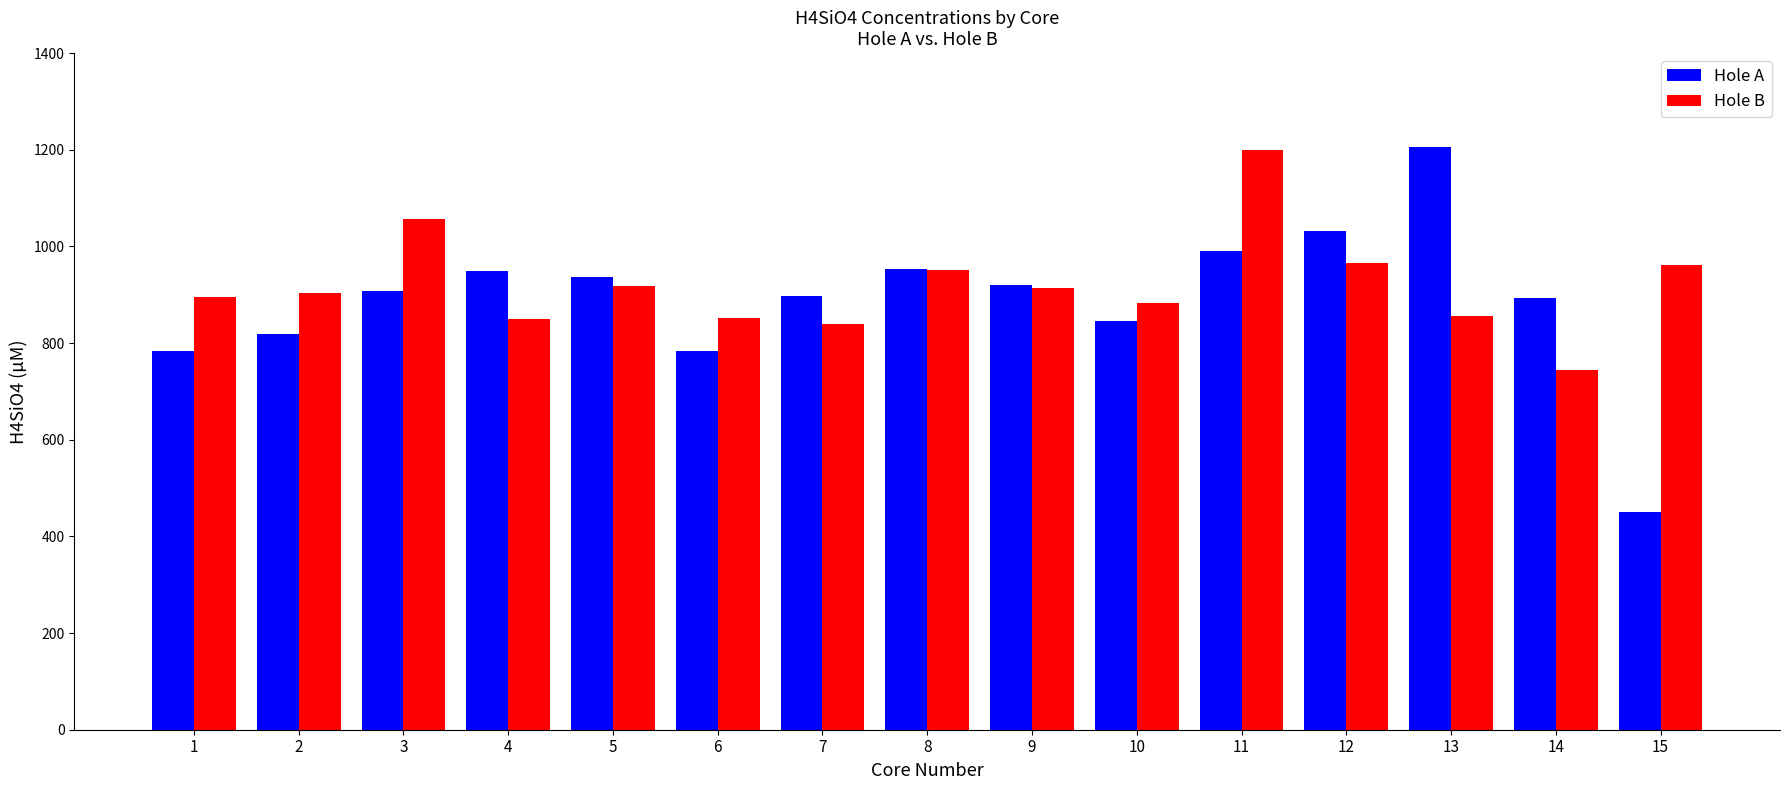

What is the difference between the highest and lowest values at 10?

36.5